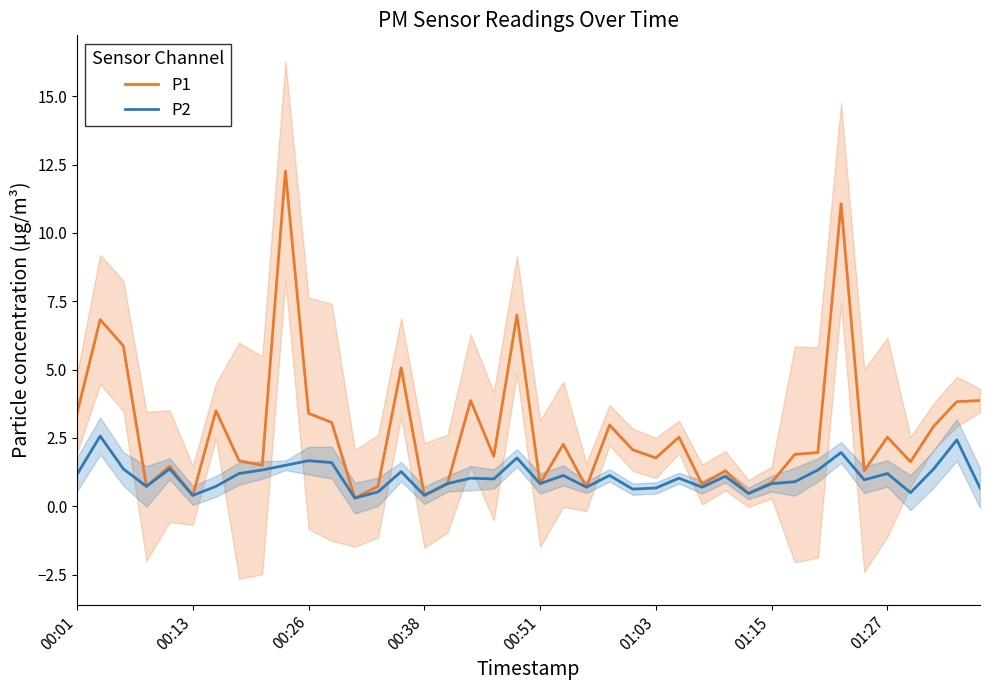

How many lines are shown in the chart?

2